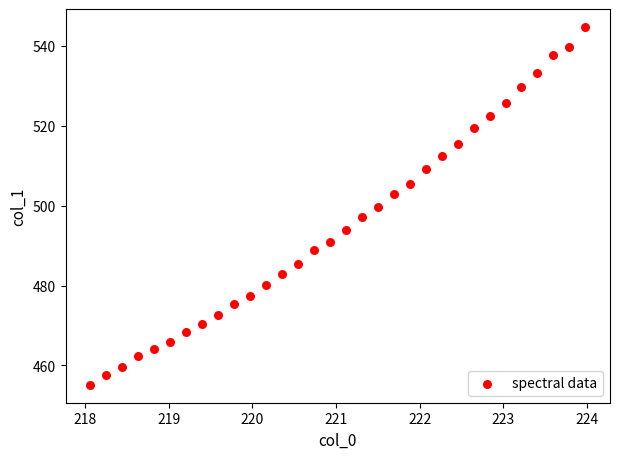

What is the range of X values (max minus min)?

5.9